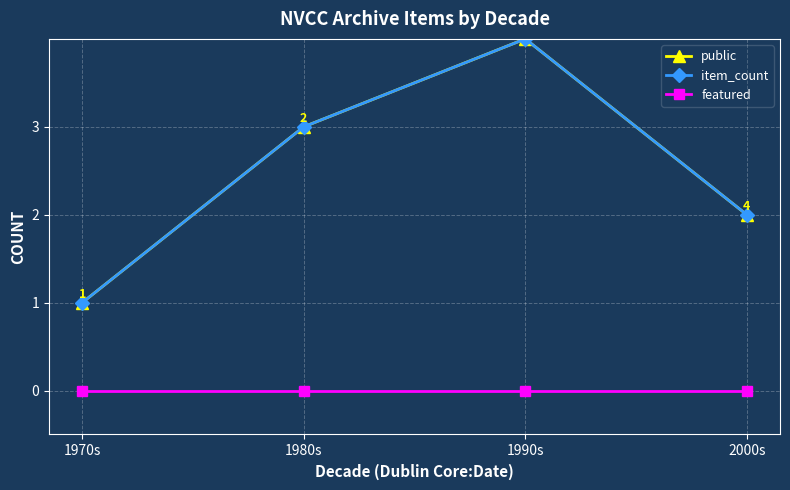

How many lines are shown in the chart?

3